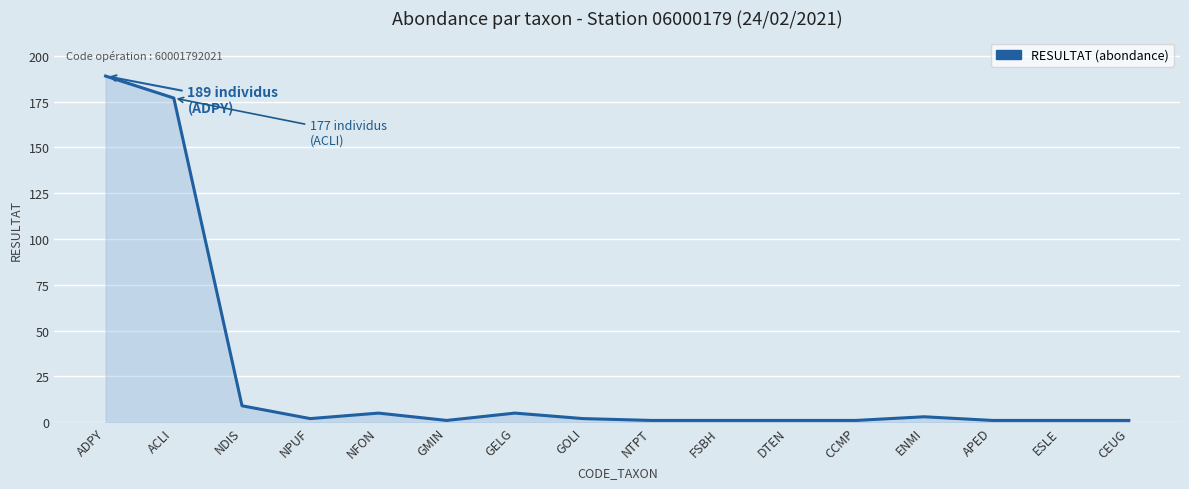

Does the chart display data point markers on the line(s)?

No